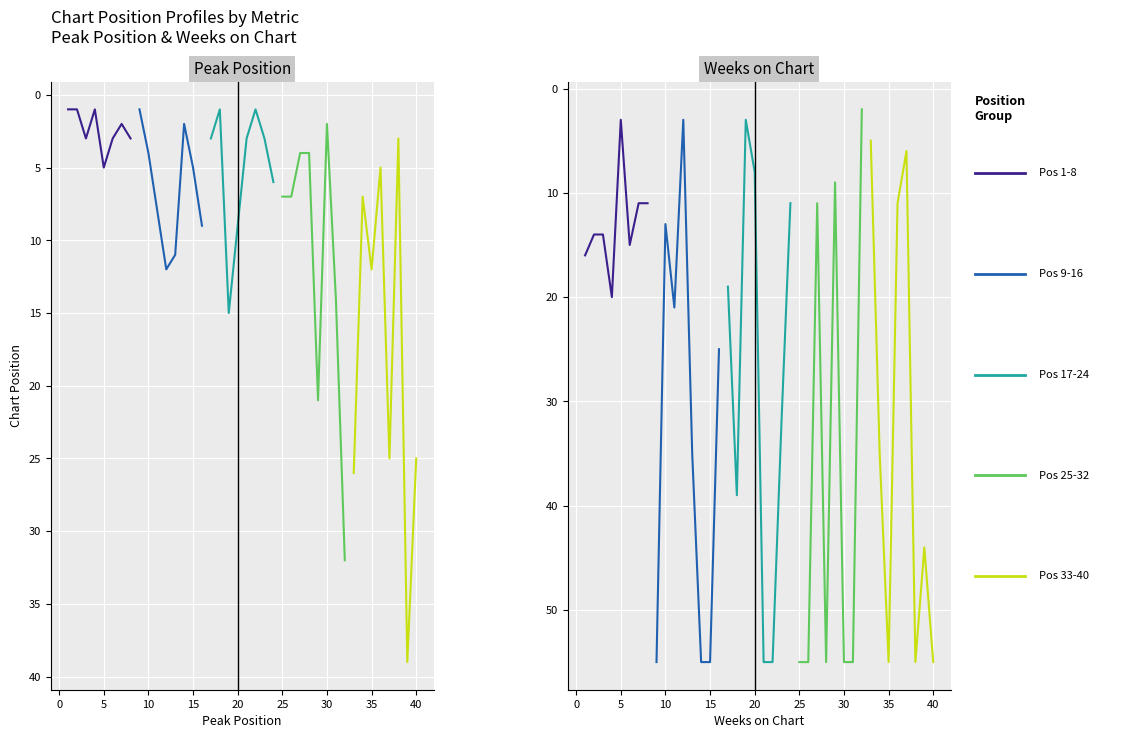

Which series ends up on top after the final intersection of Pos 17-24 and Pos 33-40?

Pos 17-24